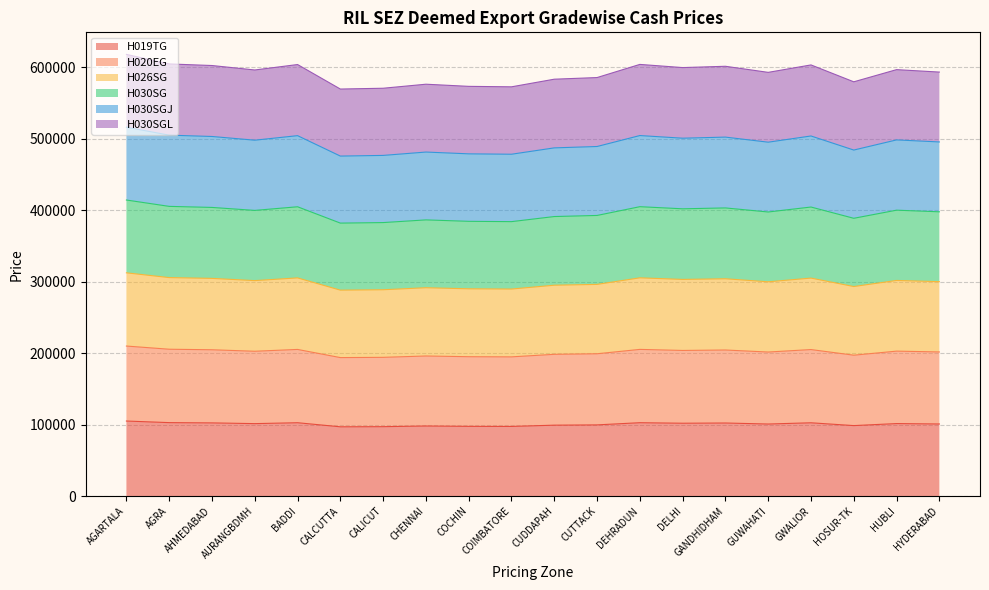

True or false: H020EG has more than 1 points higher than both neighbors.

True